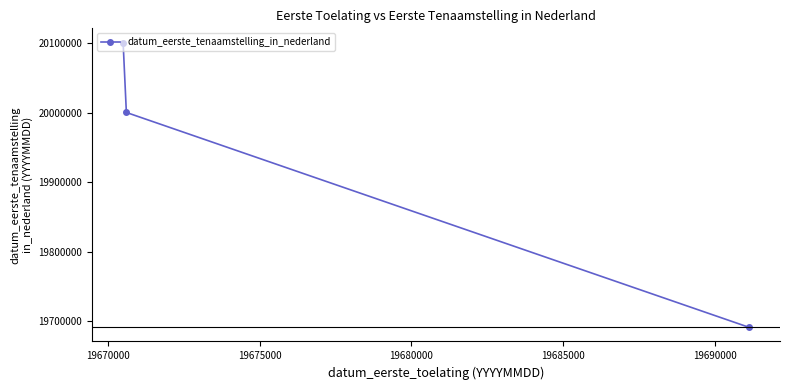

What is the minimum value shown in the chart?

19691120